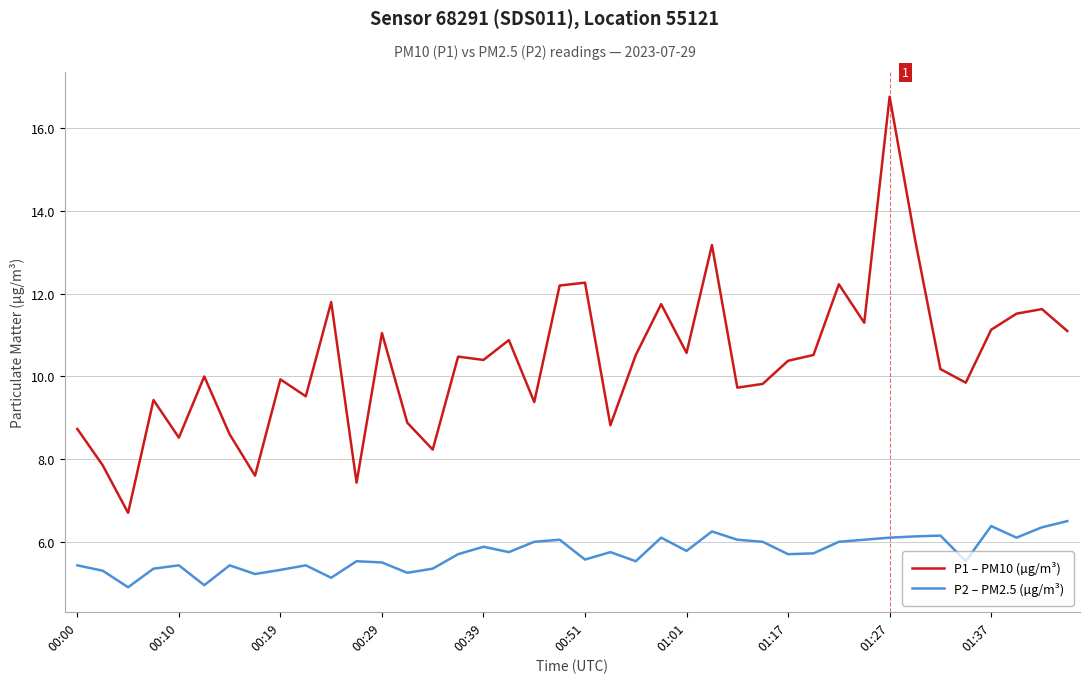

In P1 – PM10 (µg/m³), how many points are higher than both neighbors (excluding endpoints)?

13